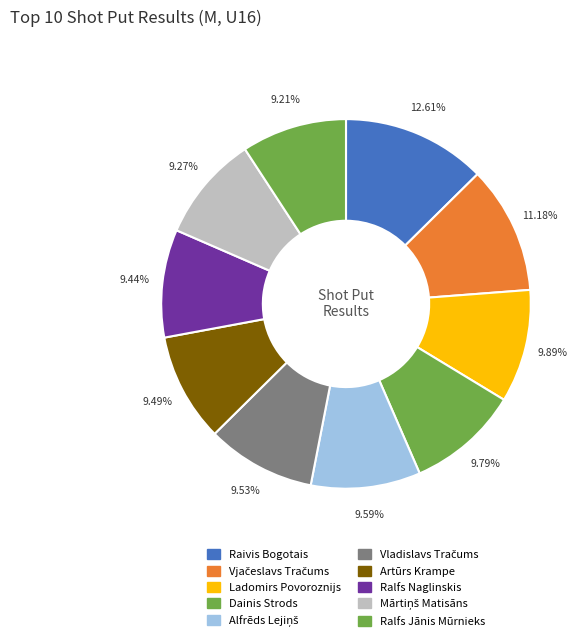

How many slices are in this pie chart?

10